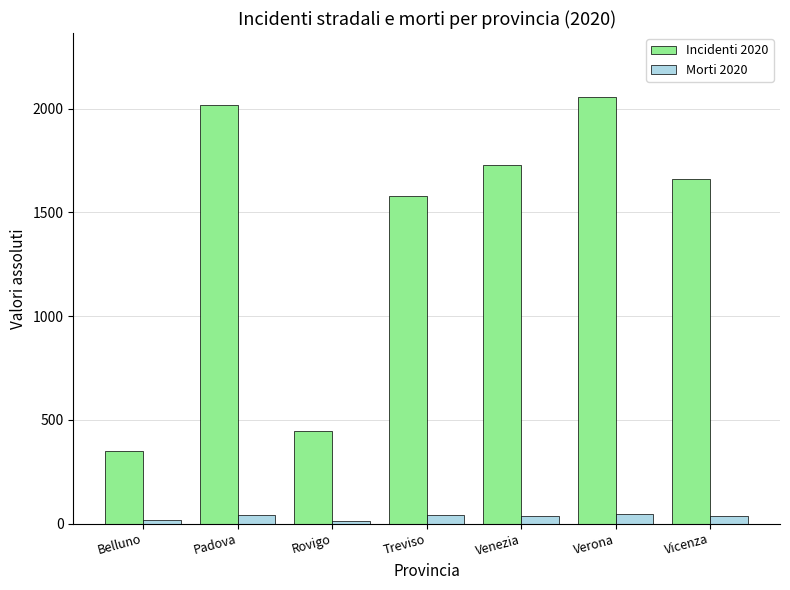

What is the difference between the Morti 2020 values at Treviso and Padova?

1